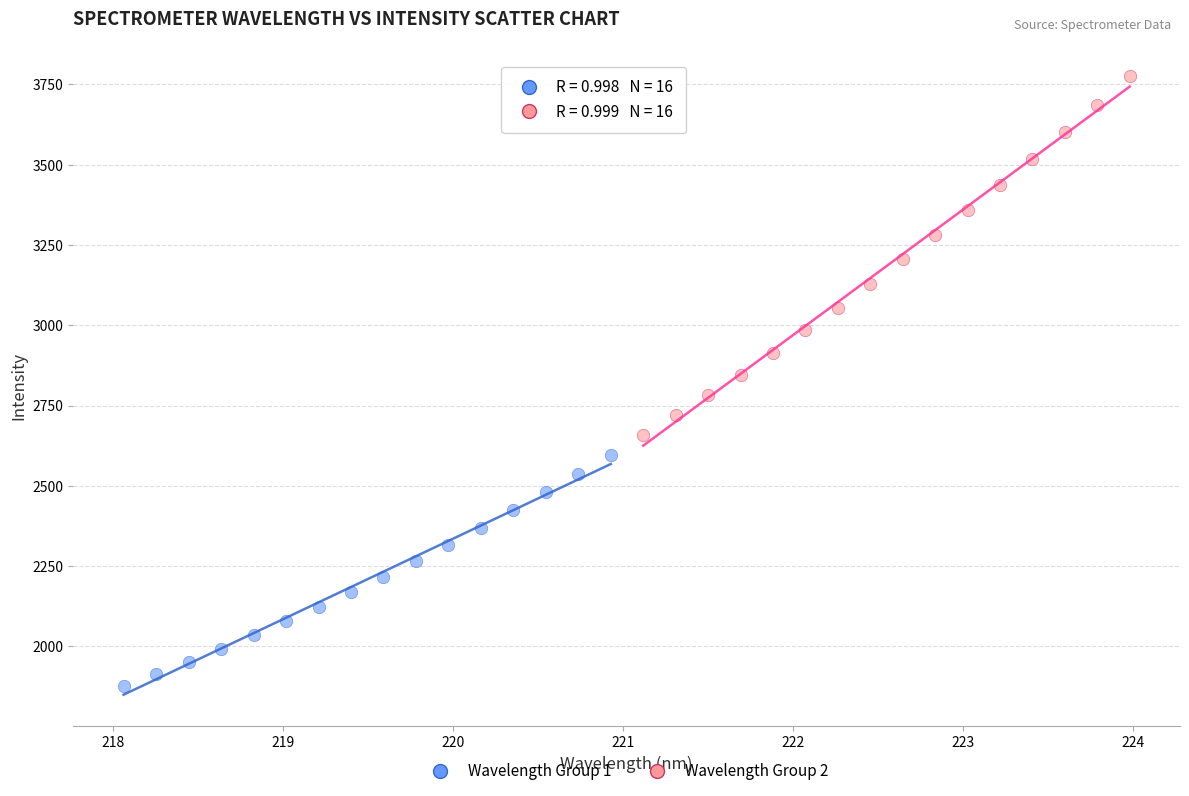

Which series reaches the minimum Y coordinate?

Wavelength Group 1